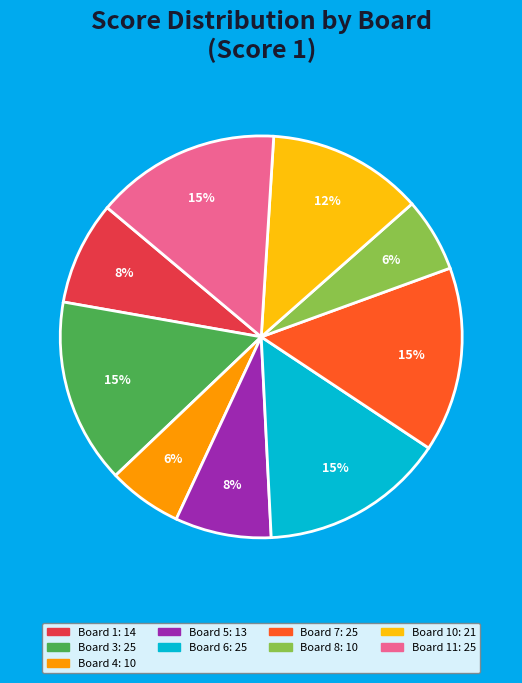

Is there a majority slice in this chart?

No